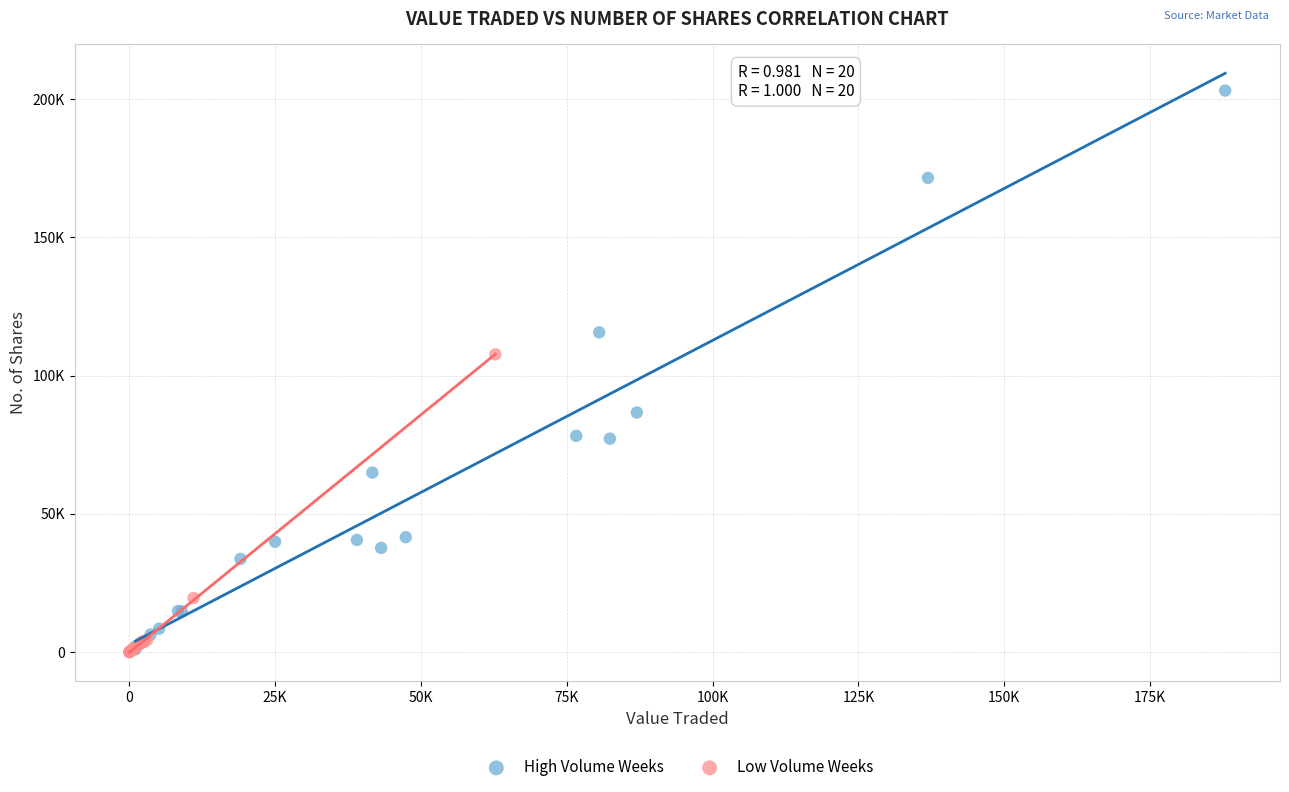

Which series has the largest Y range (max minus min)?

High Volume Weeks